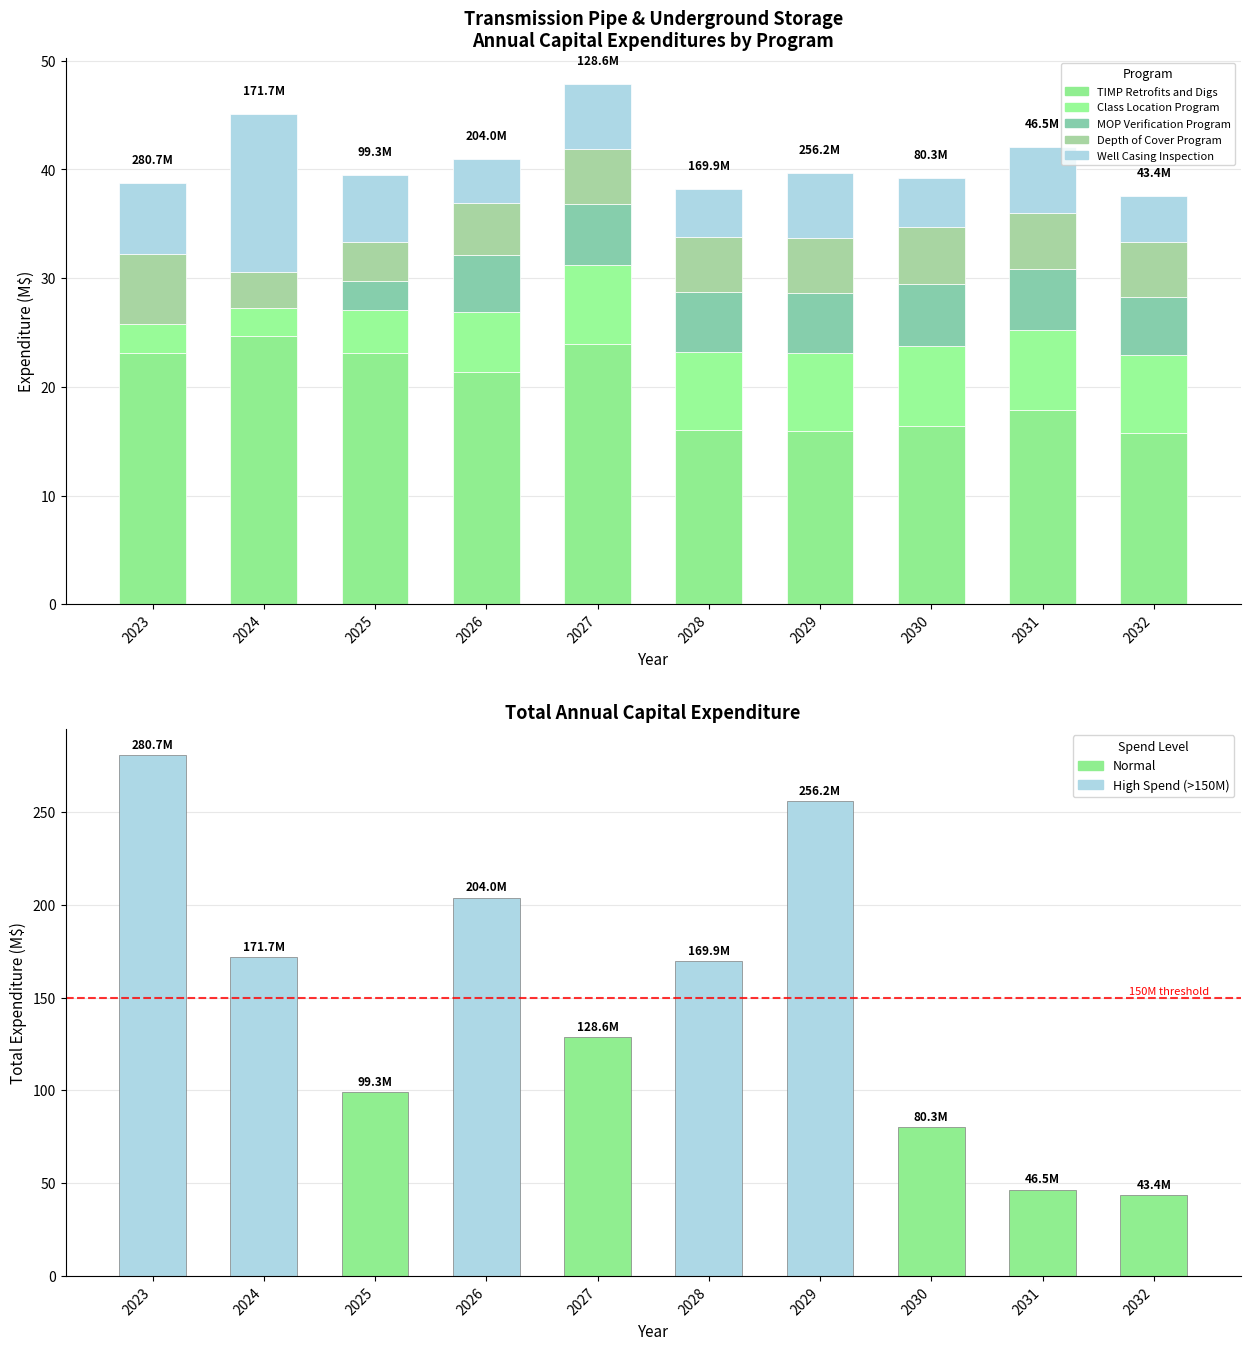

What is the greatest value displayed?

280.7